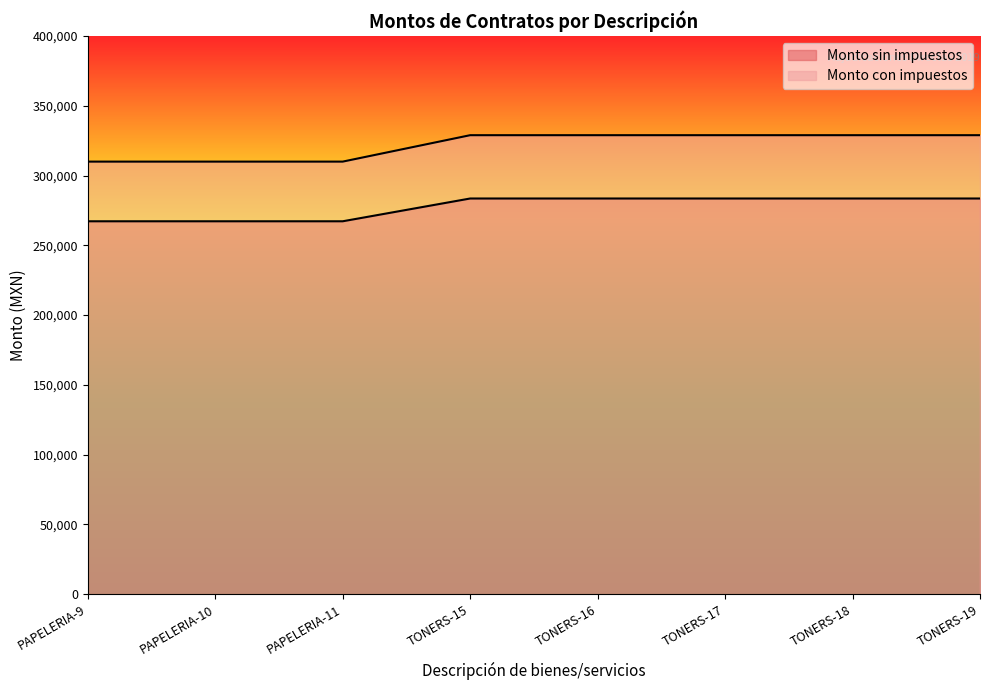

What position from the right is PAPELERIA-11?

6